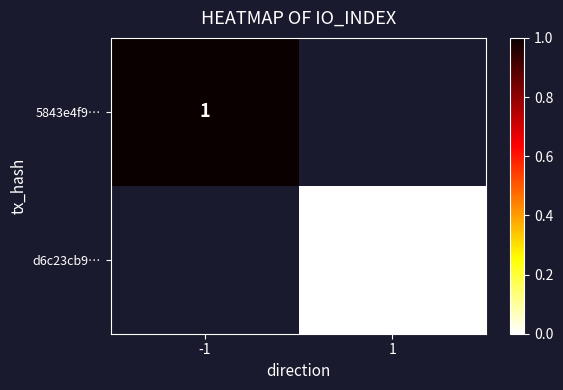

Is the value of d6c23cb9… at 1 greater than the value of 5843e4f9… at -1?

No